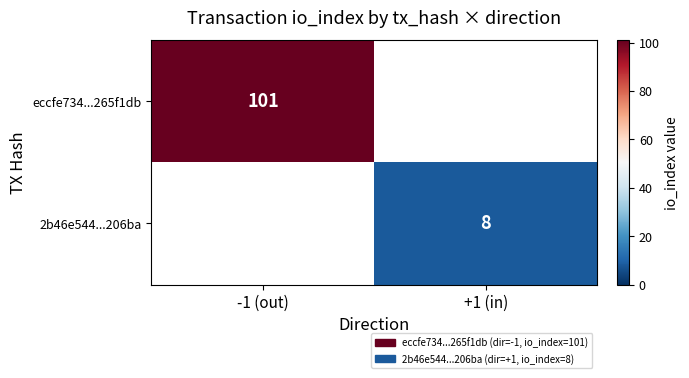

Is it true that 2b46e544...206ba equals 4 at +1 (in)?

False